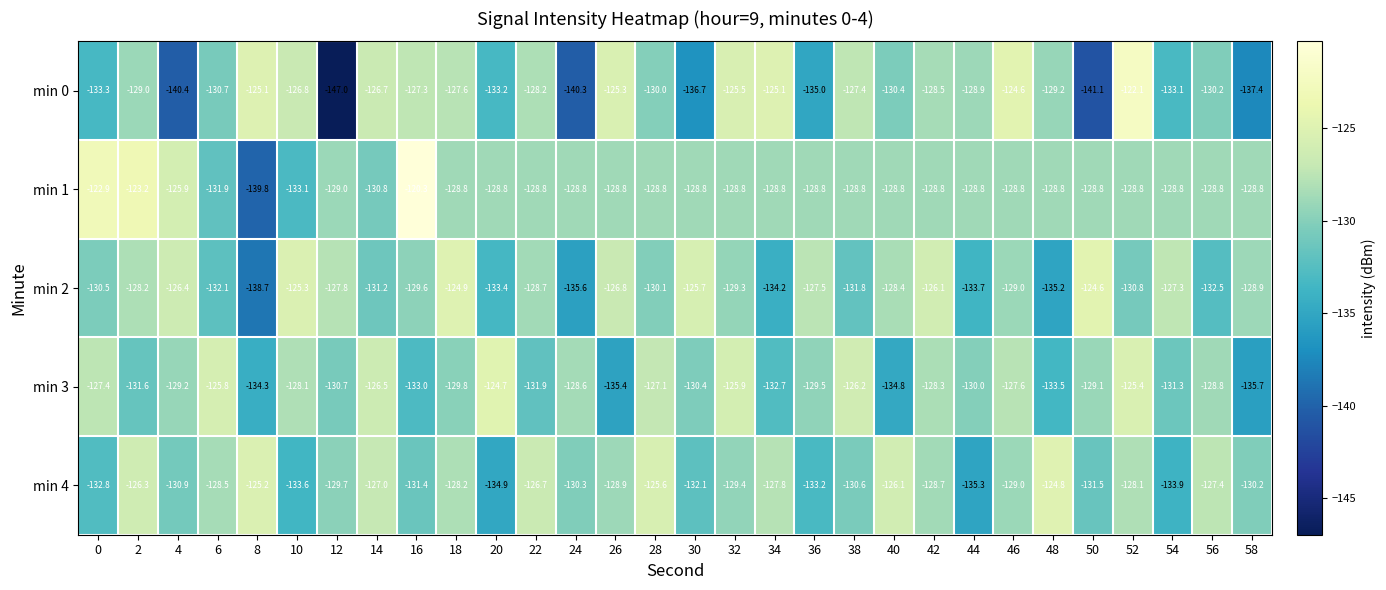

List the series in order of their peak value, highest first.

min 1, min 0, min 2, min 3, min 4